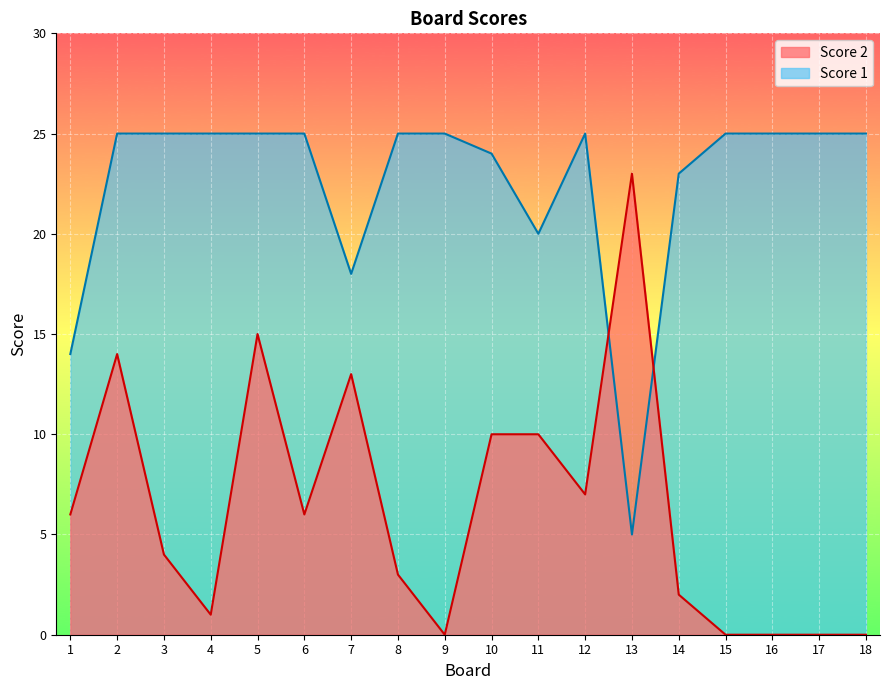

Which series has the largest total across all categories?

Score 1